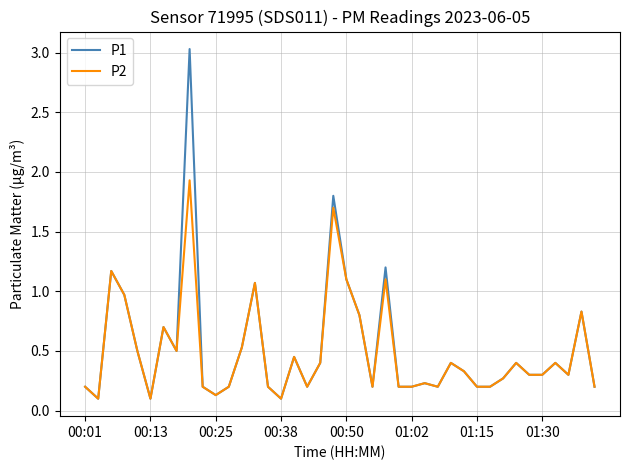

What is the highest value of the P1 series?

3.0